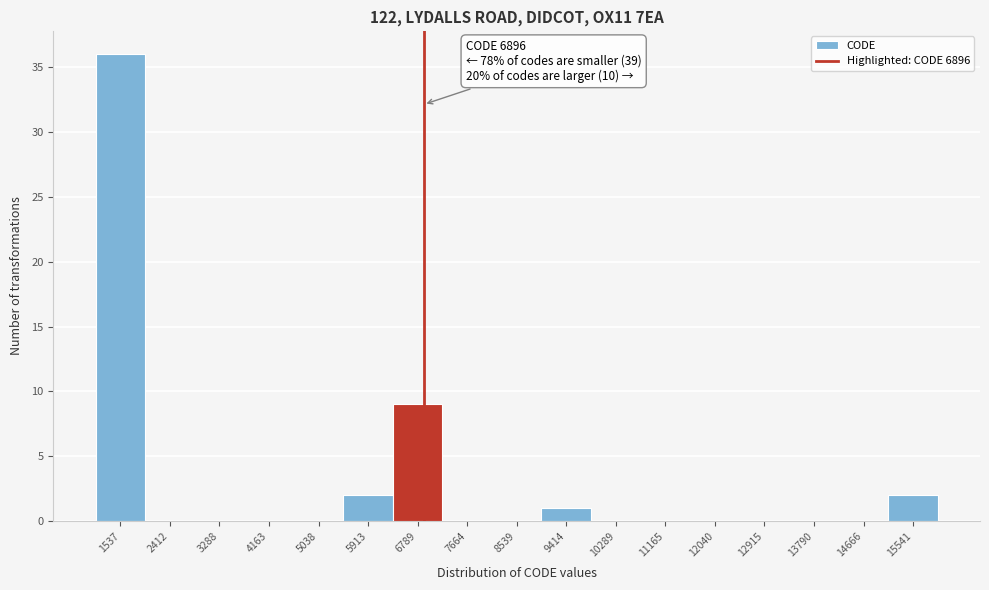

Which range on the x-axis has the tallest bar?

1100 to 2000